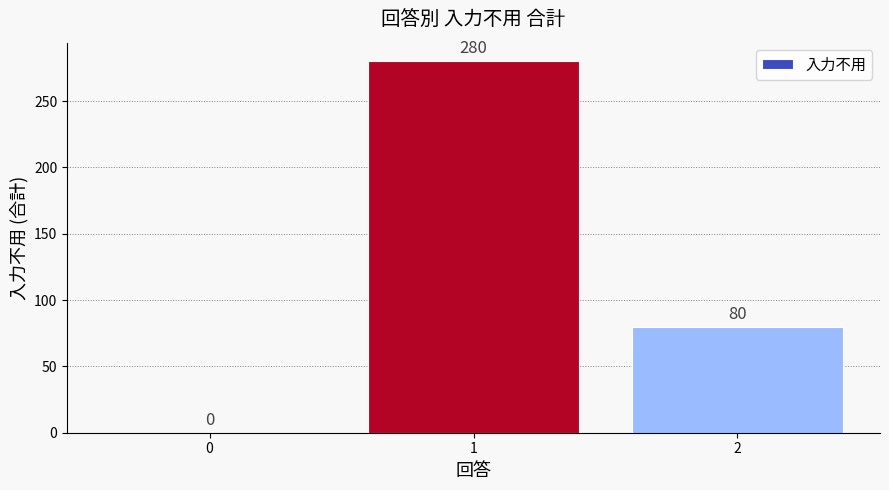

What is the sum of the values at 2 and 1?

360